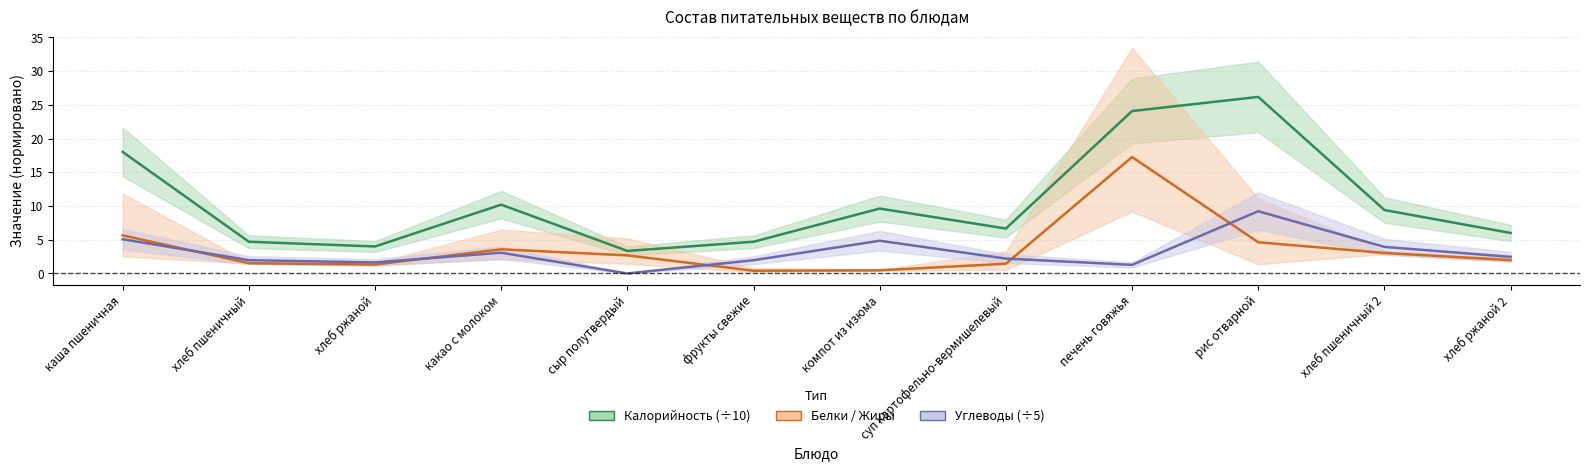

True or false: Калорийность and Белки intersect in this chart.

False